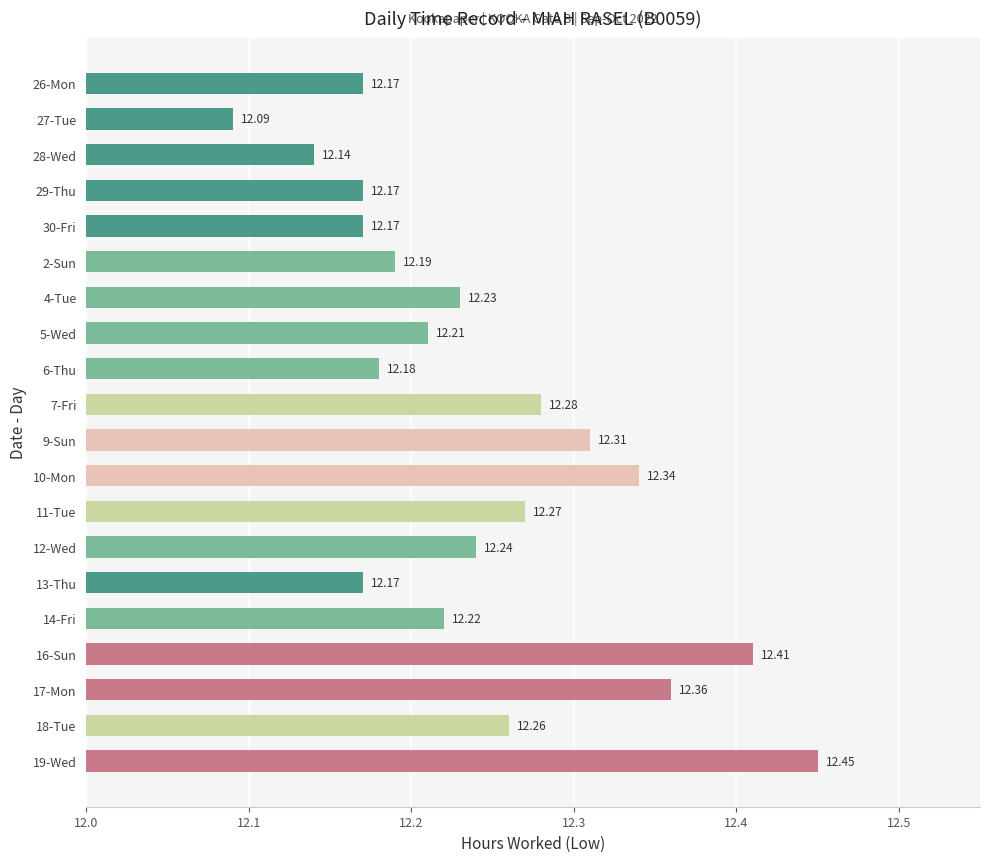

Approximately how many times larger is the value at 2-Sun compared to 26-Mon?

1.0